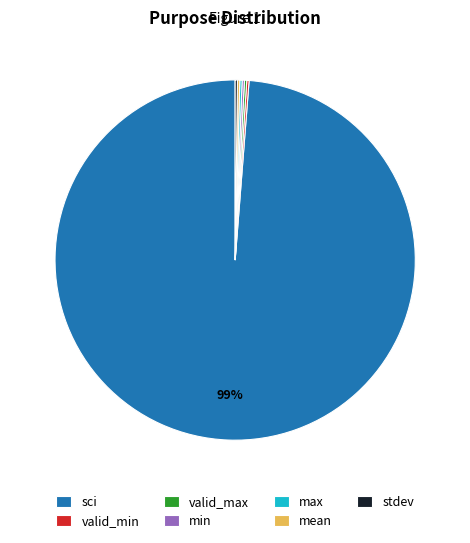

Is sci the majority of the pie?

Yes